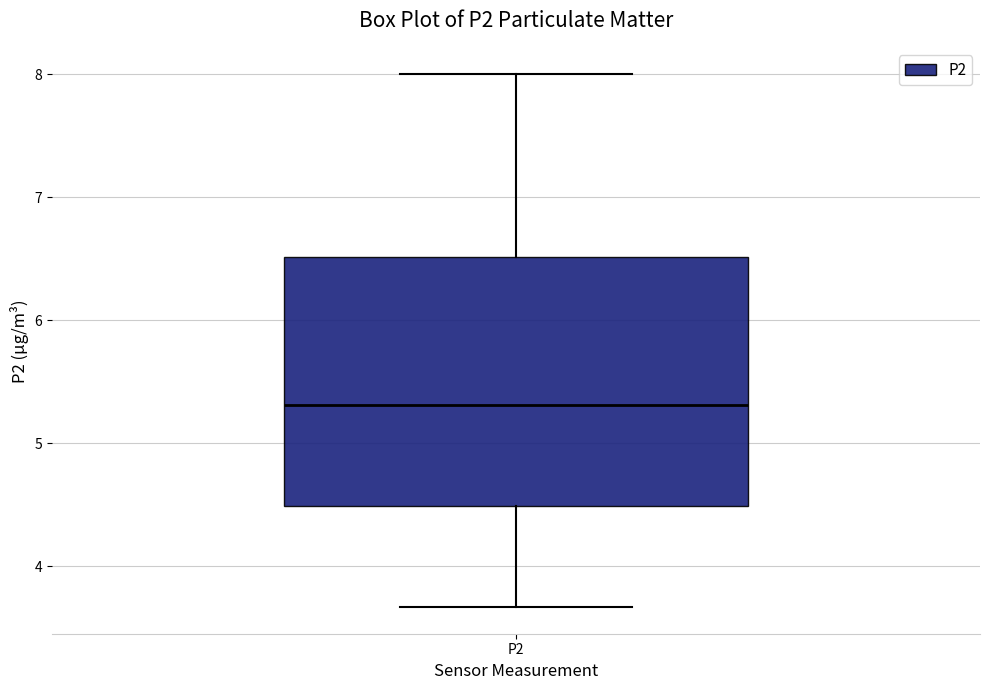

Read this box plot against the y-axis: the position of the median line, the range covered by the box, and the ends of both whiskers. The values are not printed on the chart, so give them approximately, as read against the axis.

median 5.3, box 4.5 to 6.5, whiskers 3.7 to 8.0